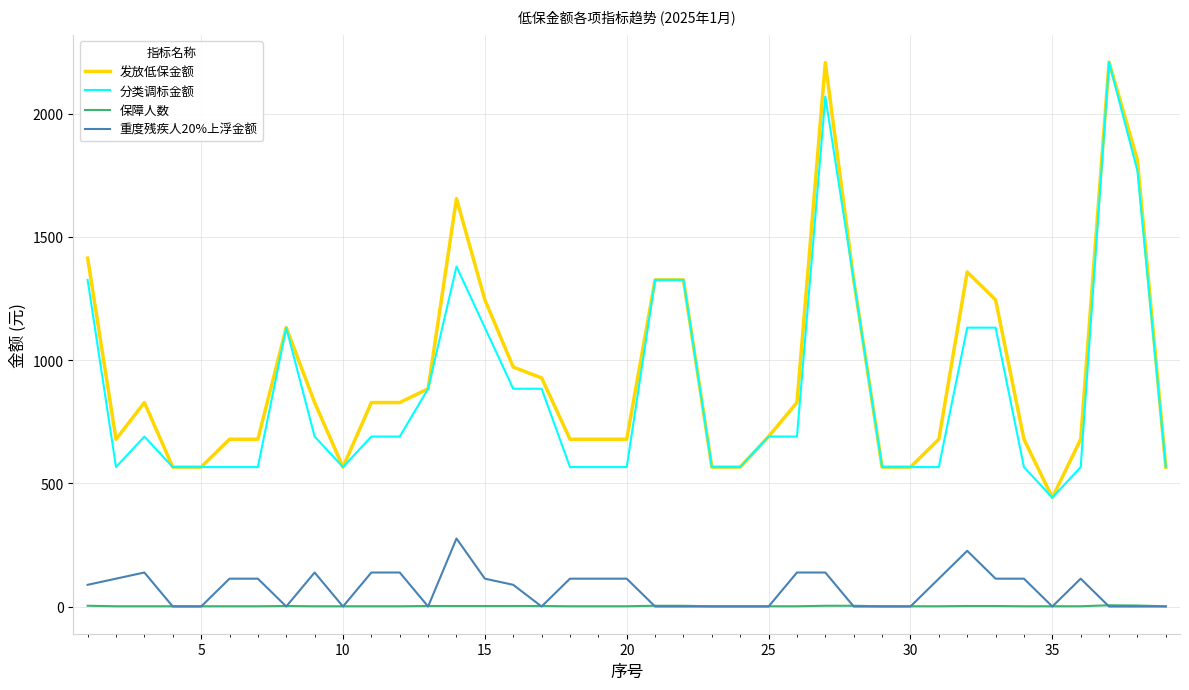

What is the greatest value displayed?

2210